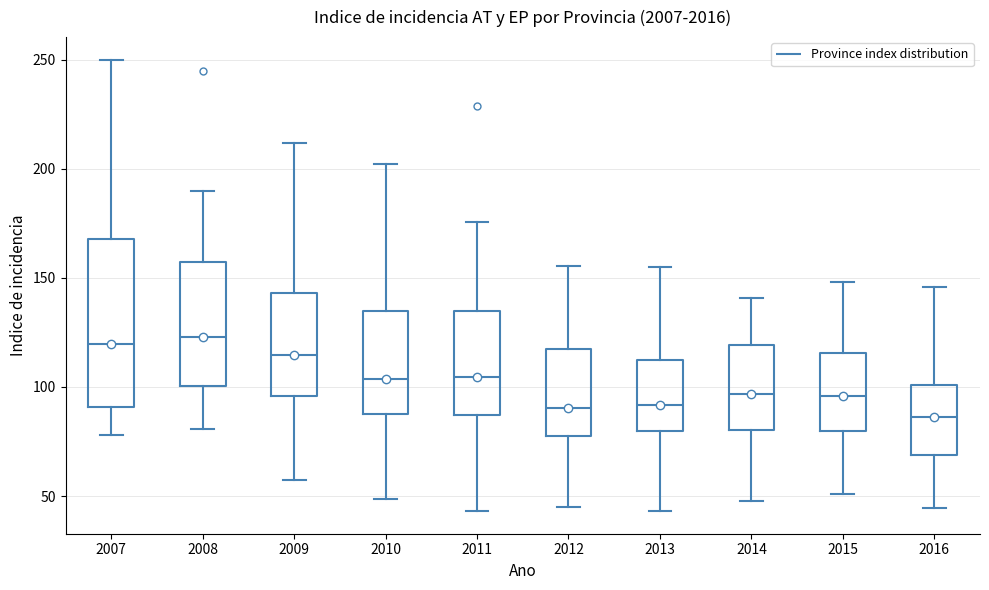

Where does the lower whisker of the box at x = 2015 end on the y-axis? The values are not printed on the chart, so give them approximately, as read against the axis.

50